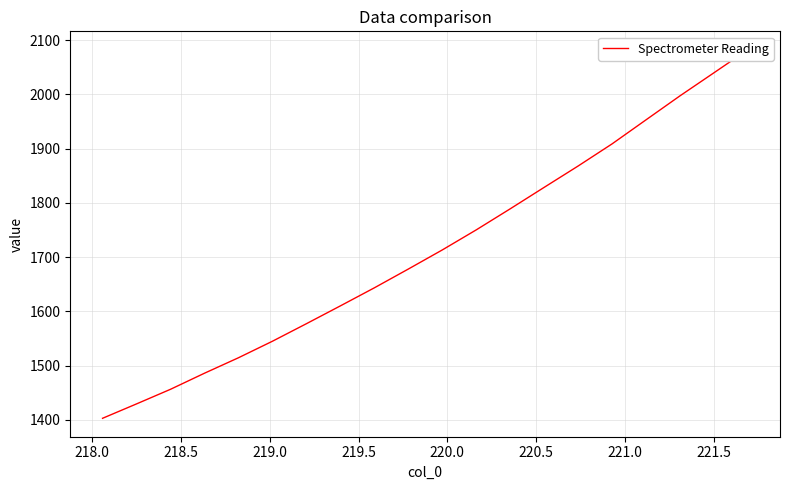

How many lines are shown in the chart?

1